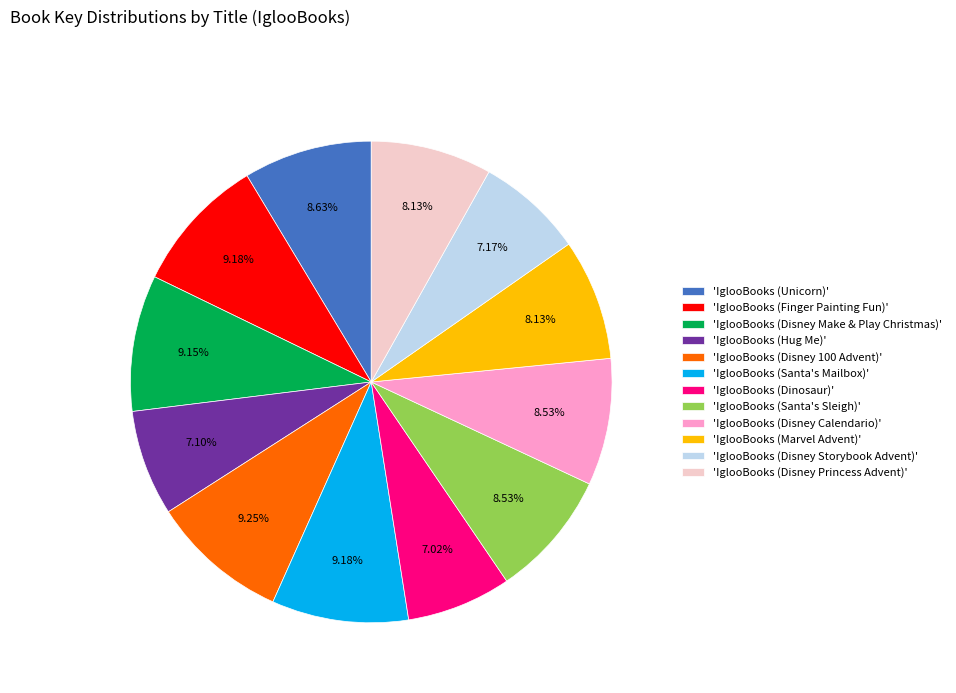

Is the sum of 'IglooBooks (Disney Calendario)' and 'IglooBooks (Marvel Advent)' greater than half?

No